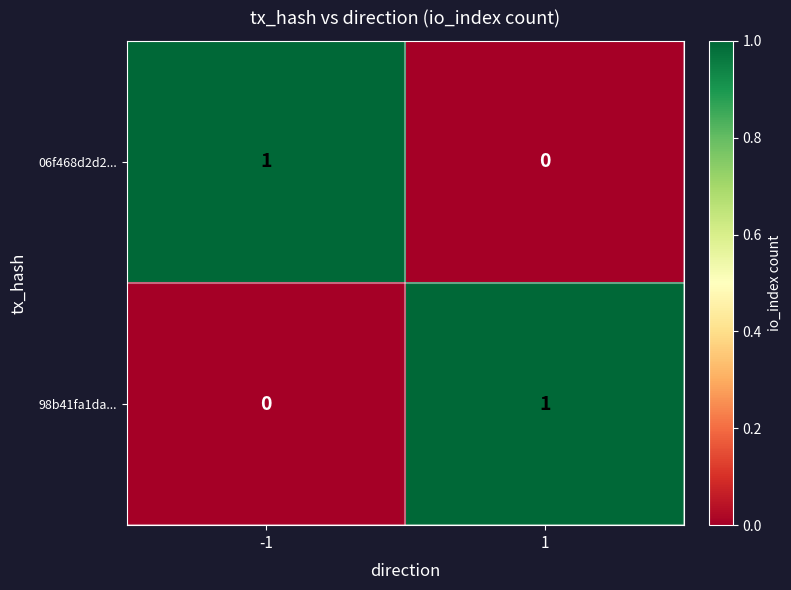

The value of 98b41fa1da... at -1 is 1. True or false?

False